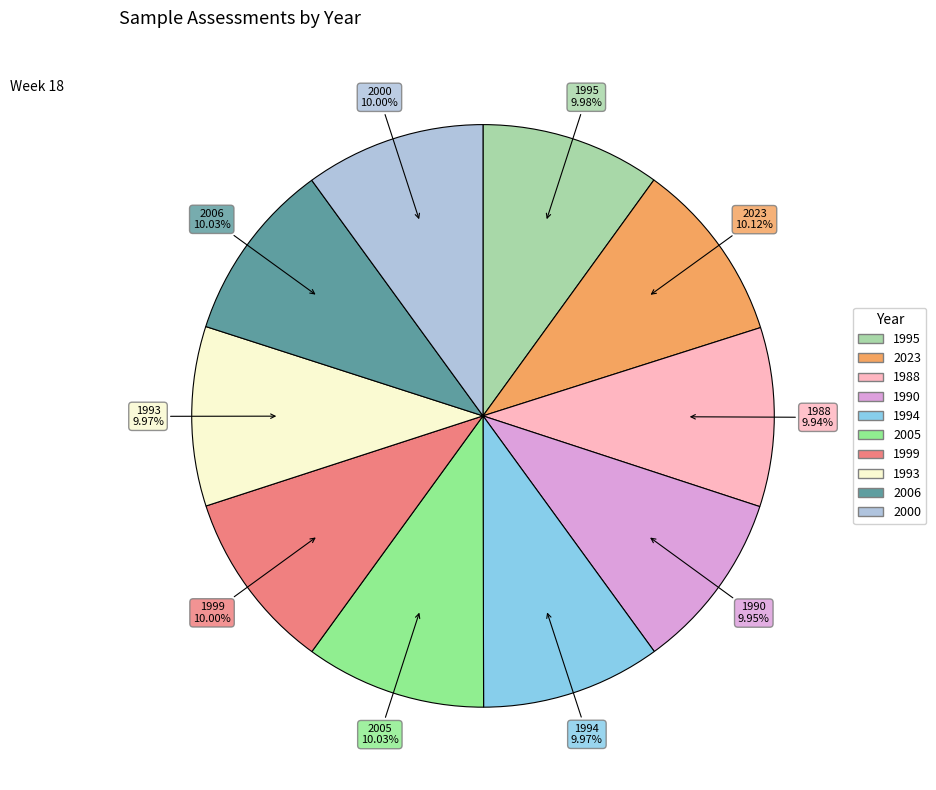

What is the ratio of the value at 2023 to the value at 2000?

1.0